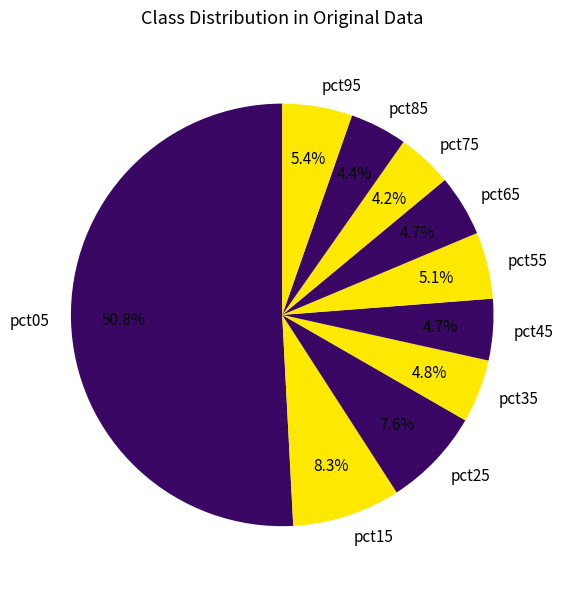

Is the sum of pct05 and pct35 greater than half?

Yes